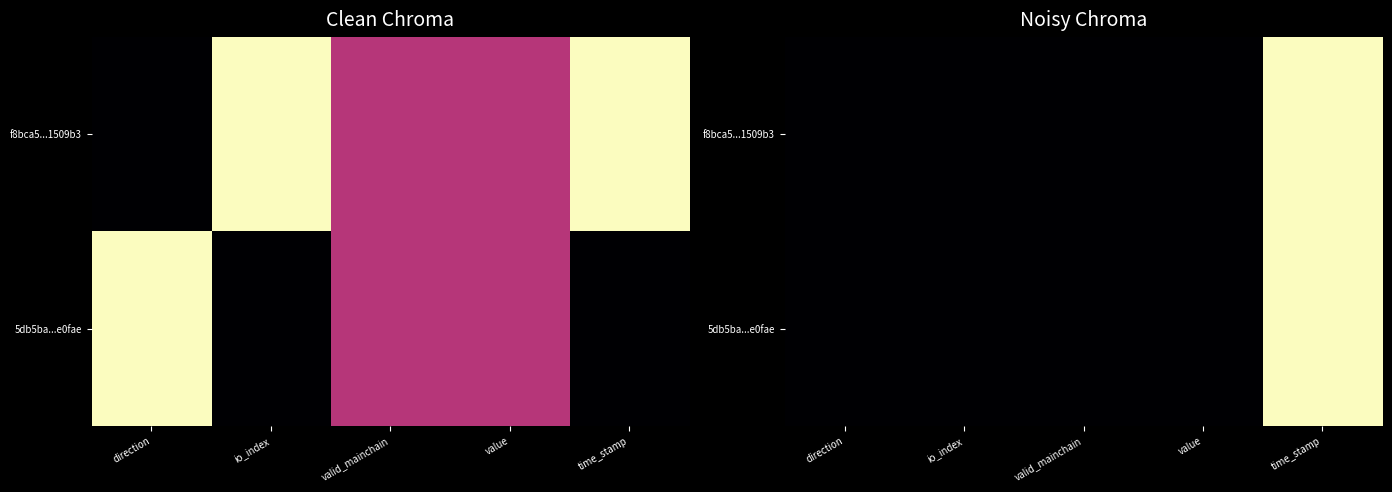

What is the sum of the 5db5ba...e0fae values at direction and time_stamp?

1.0